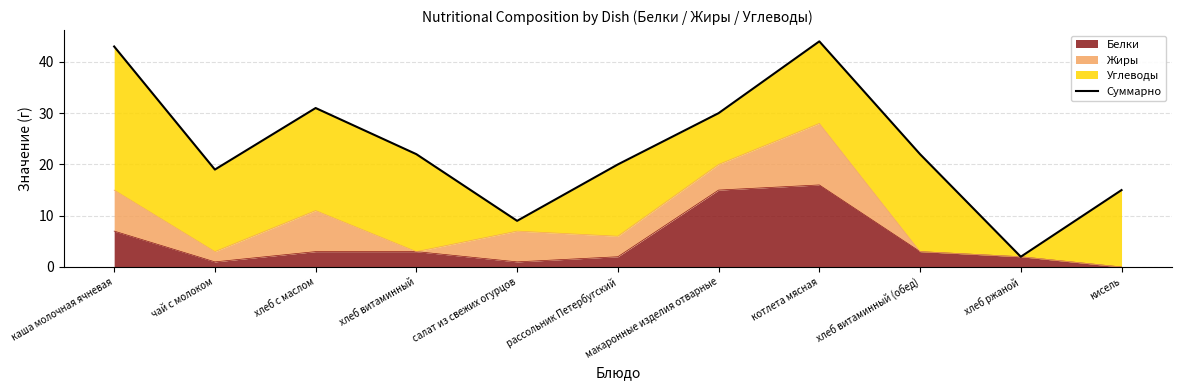

Reading right to left, what are all the values shown in this chart?

кисель=15	хлеб ржаной=2	хлеб витаминный (обед)=22	котлета мясная=44	макаронные изделия отварные=30	рассольник Петербугский=20	салат из свежих огурцов=9	хлеб витаминный=22	хлеб с маслом=31	чай с молоком=19	каша молочная ячневая=43